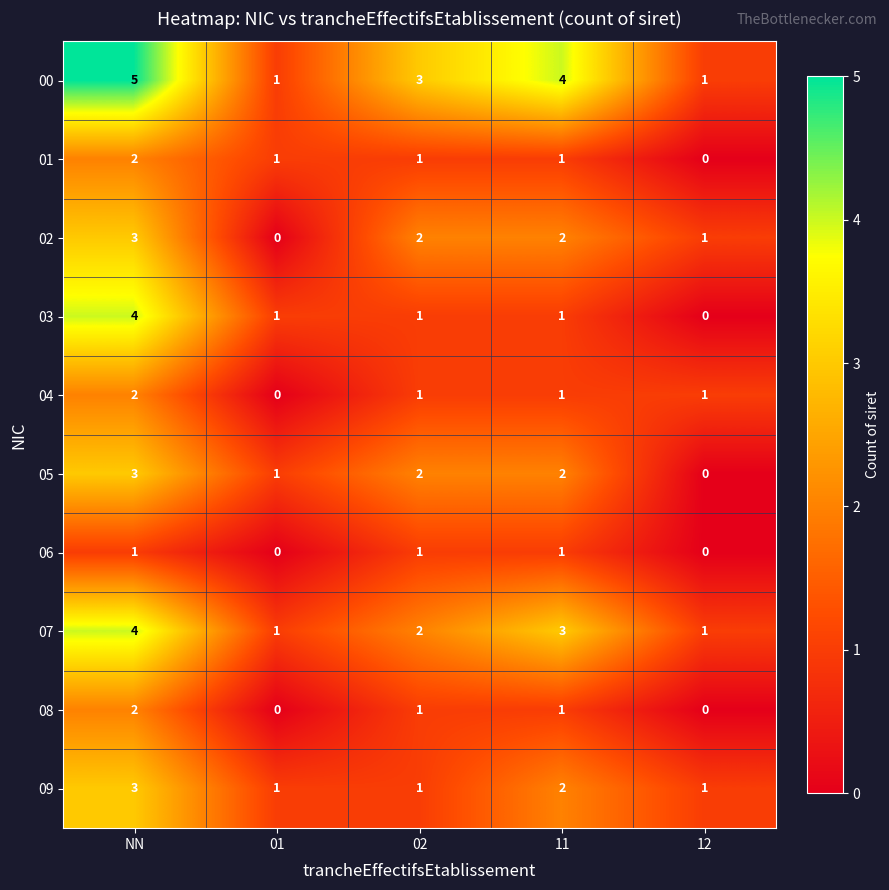

Which label corresponds to the largest value in the chart?

NN